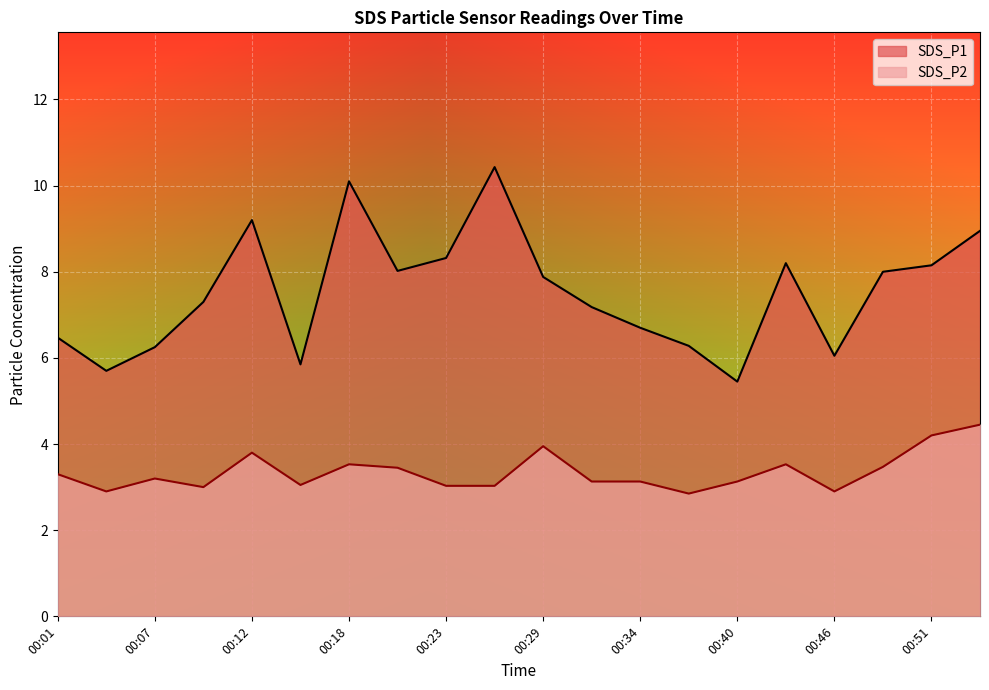

Where is the first local maximum for SDS_P1?

00:12